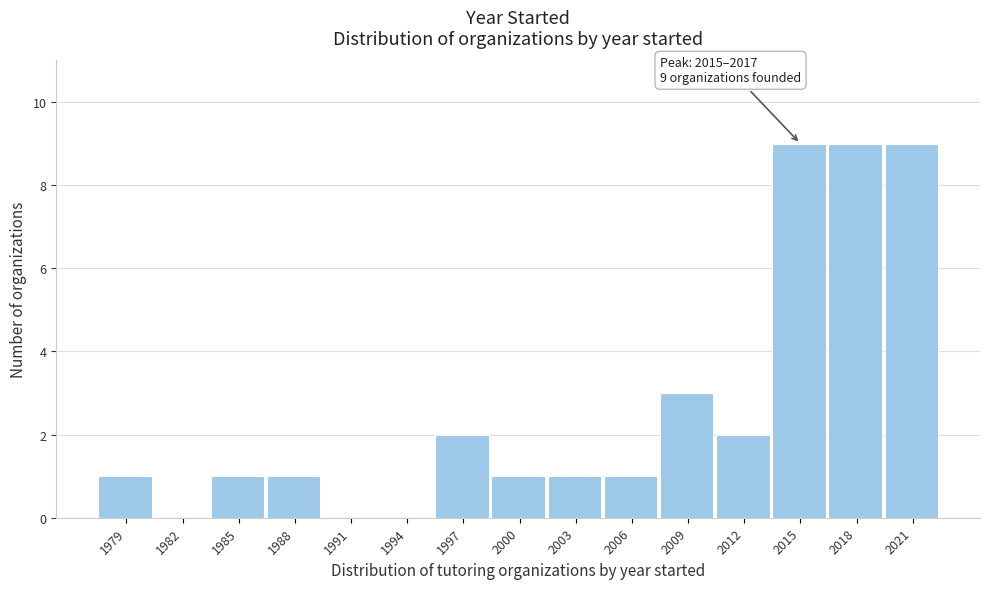

Reading right to left, list all the values displayed in this chart.

2021=9	2018=9	2015=9	2012=2	2009=3	2006=1	2003=1	2000=1	1997=2	1994=0	1991=0	1988=1	1985=1	1982=0	1979=1